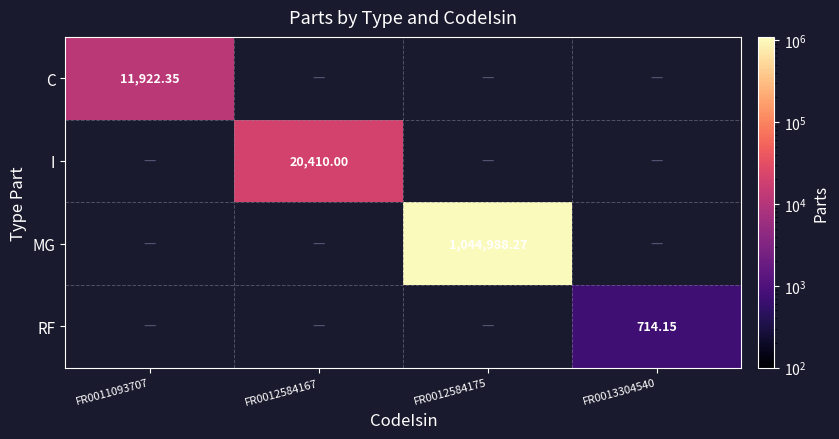

Count the number of data series in this chart.

4